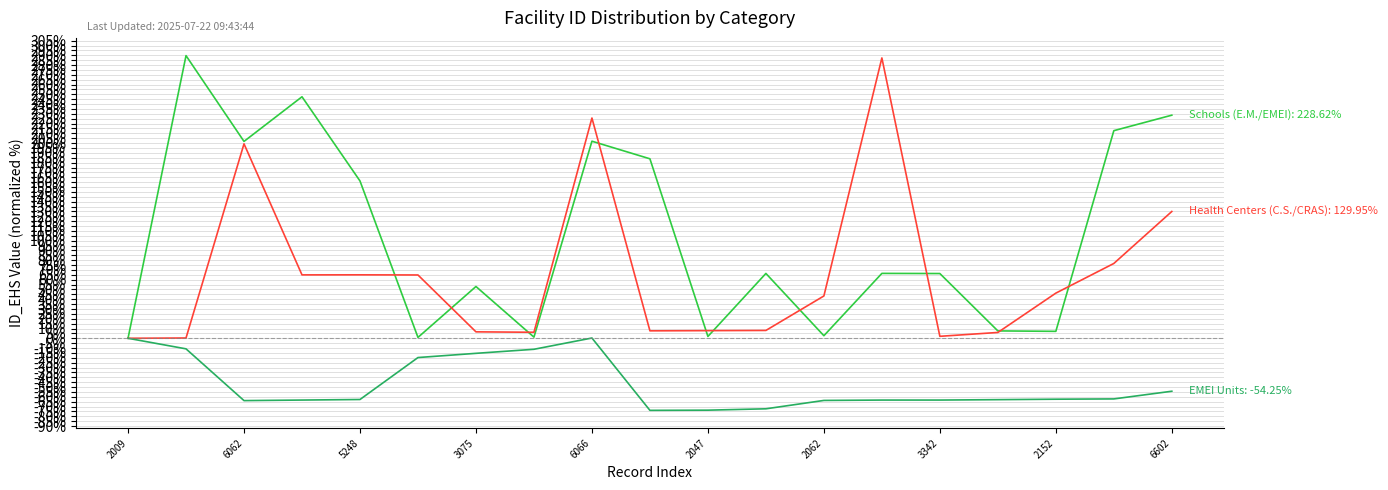

What is the minimum value shown in the chart?

-73.9